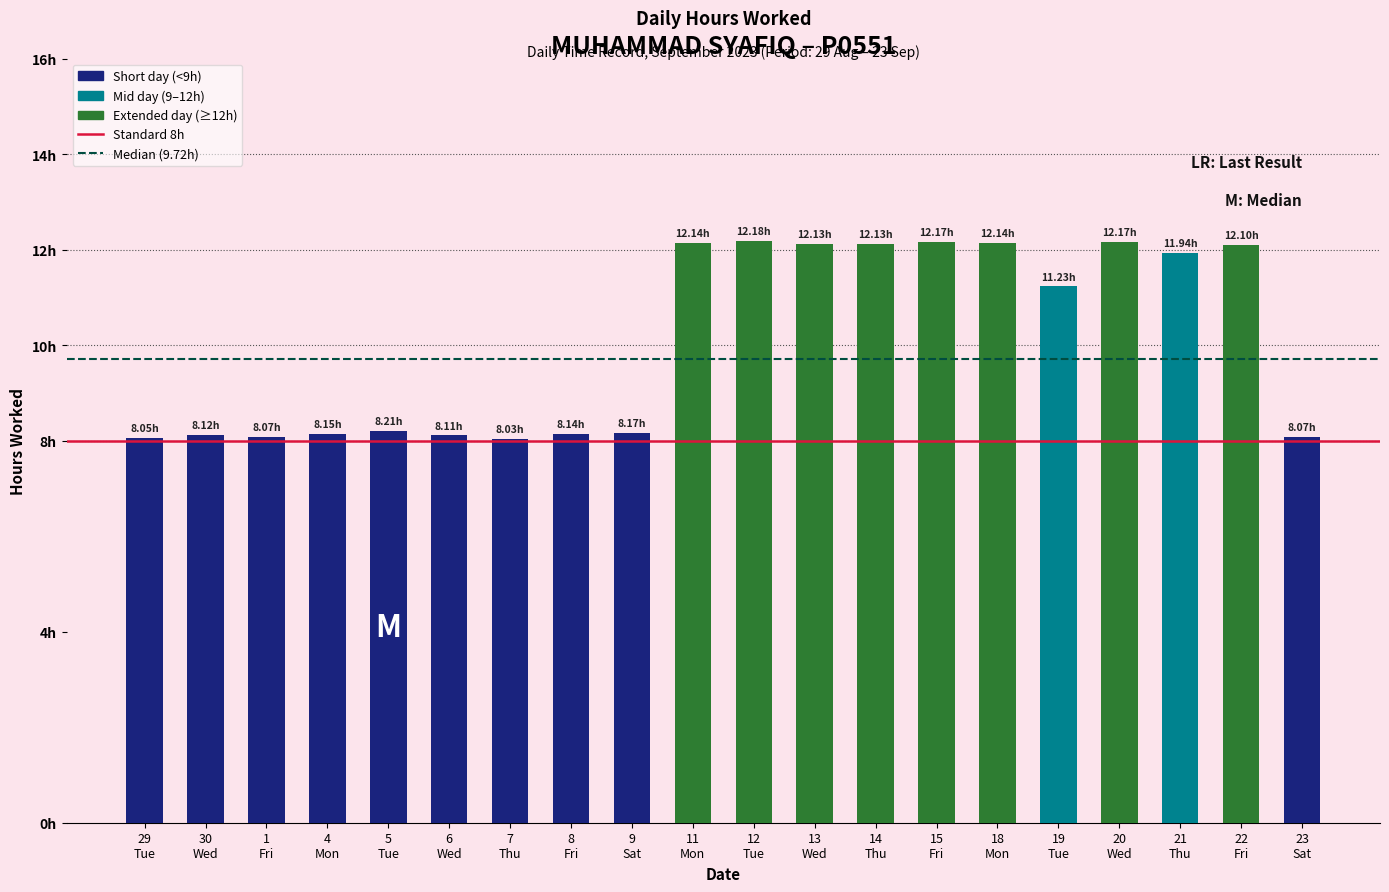

Does the chart contain any negative values?

No